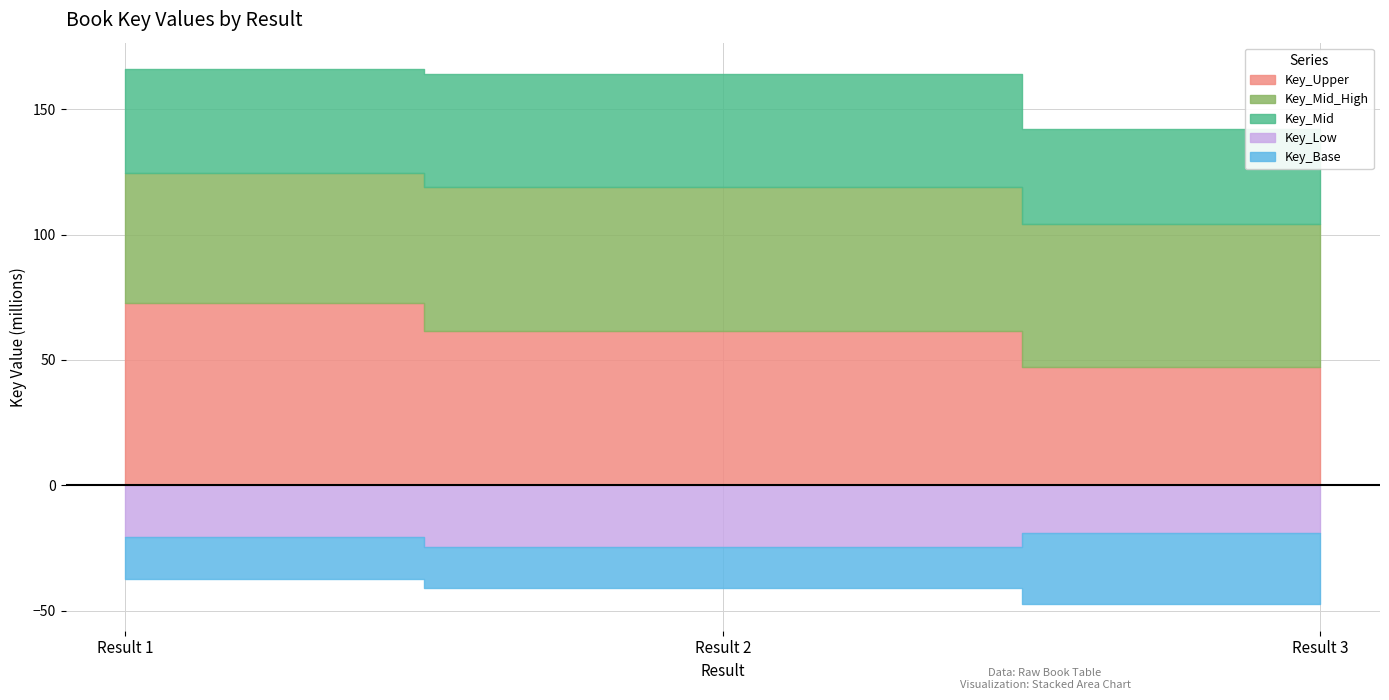

List the labels in order of value, smallest first.

3, 2, 1